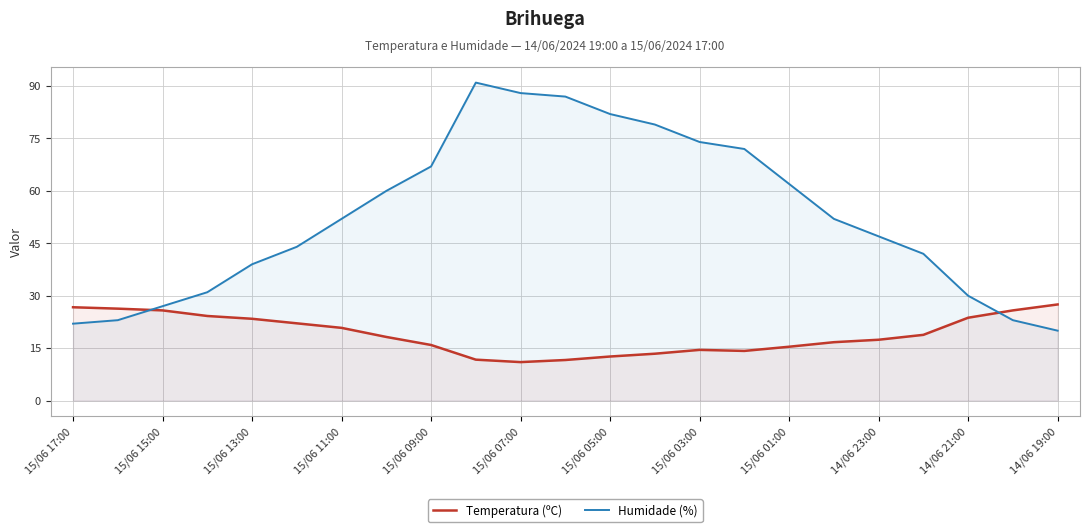

How many values in the Temperatura (ºC) series are below 18?

11